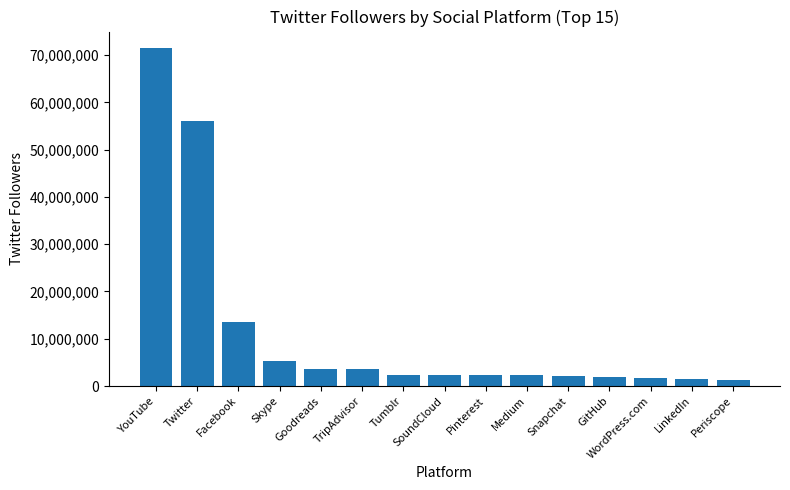

Are the bars horizontal?

No